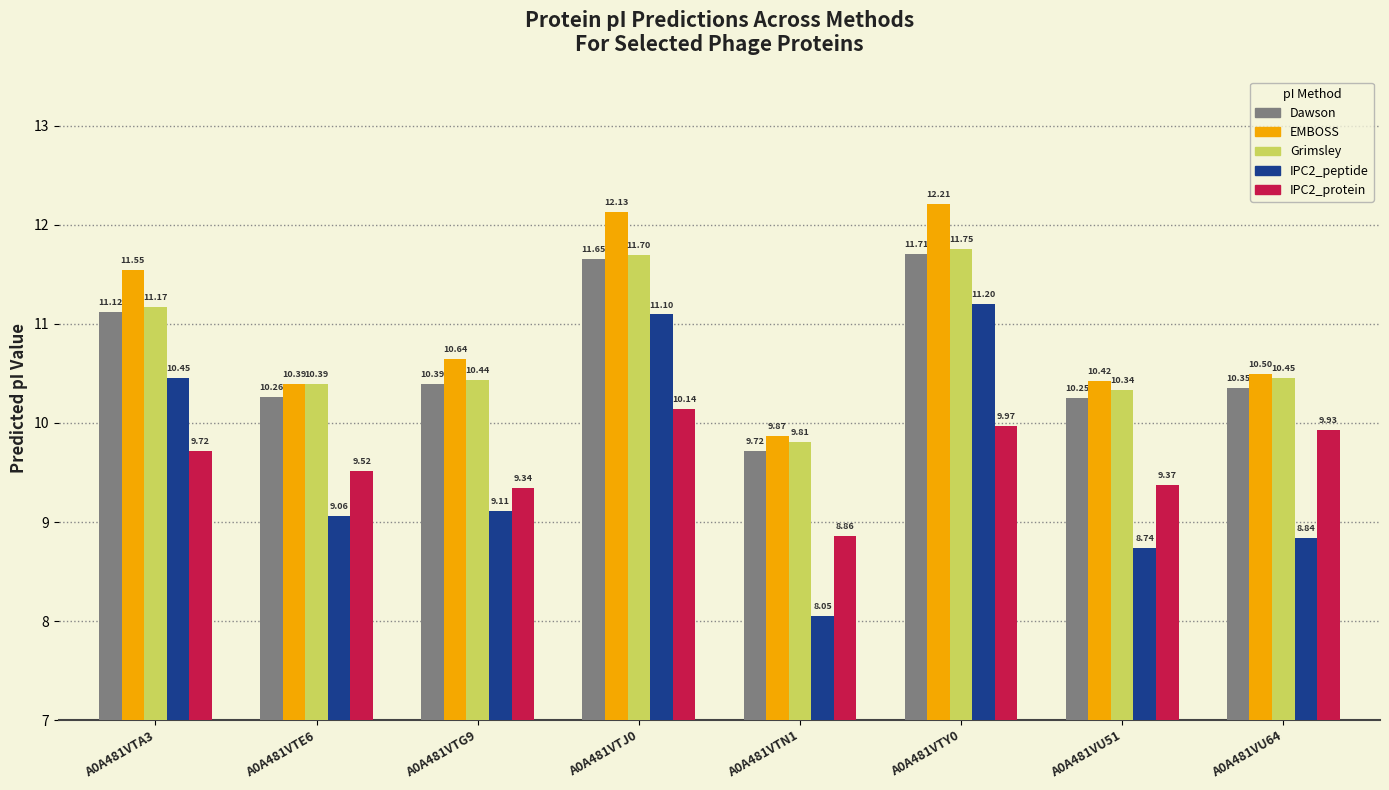

At which label does IPC2_peptide reach its peak?

A0A481VTY0